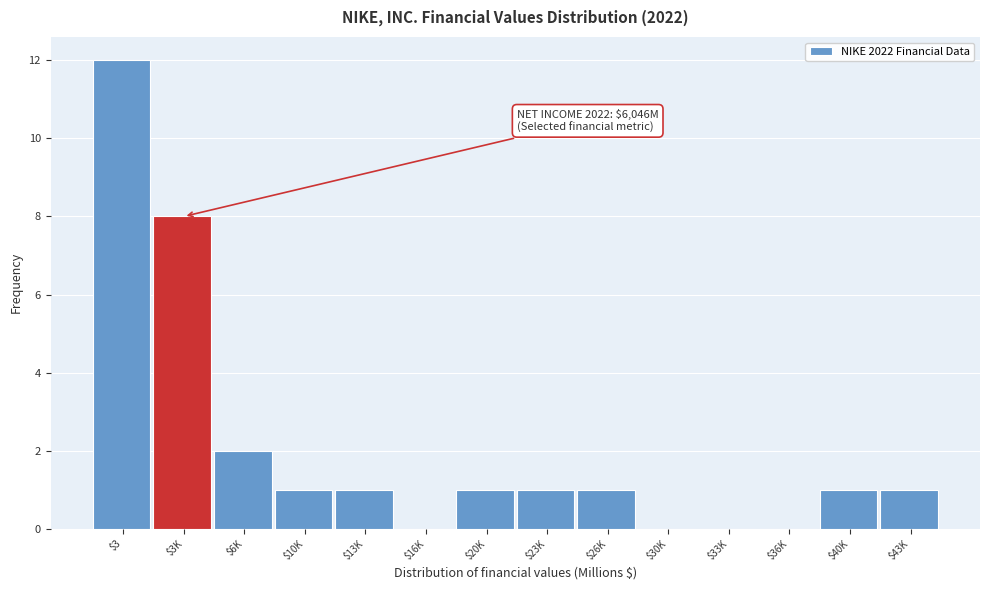

Read the value at $3.

12